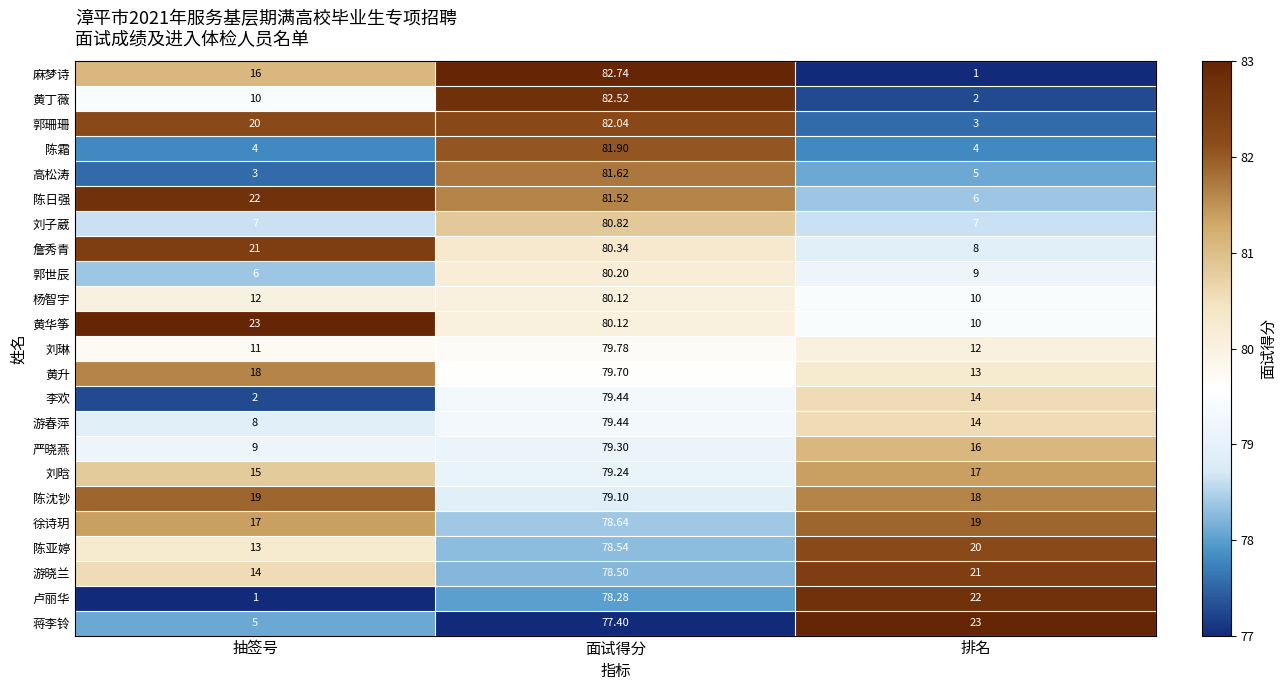

Which category has the highest value across all series?

面试得分